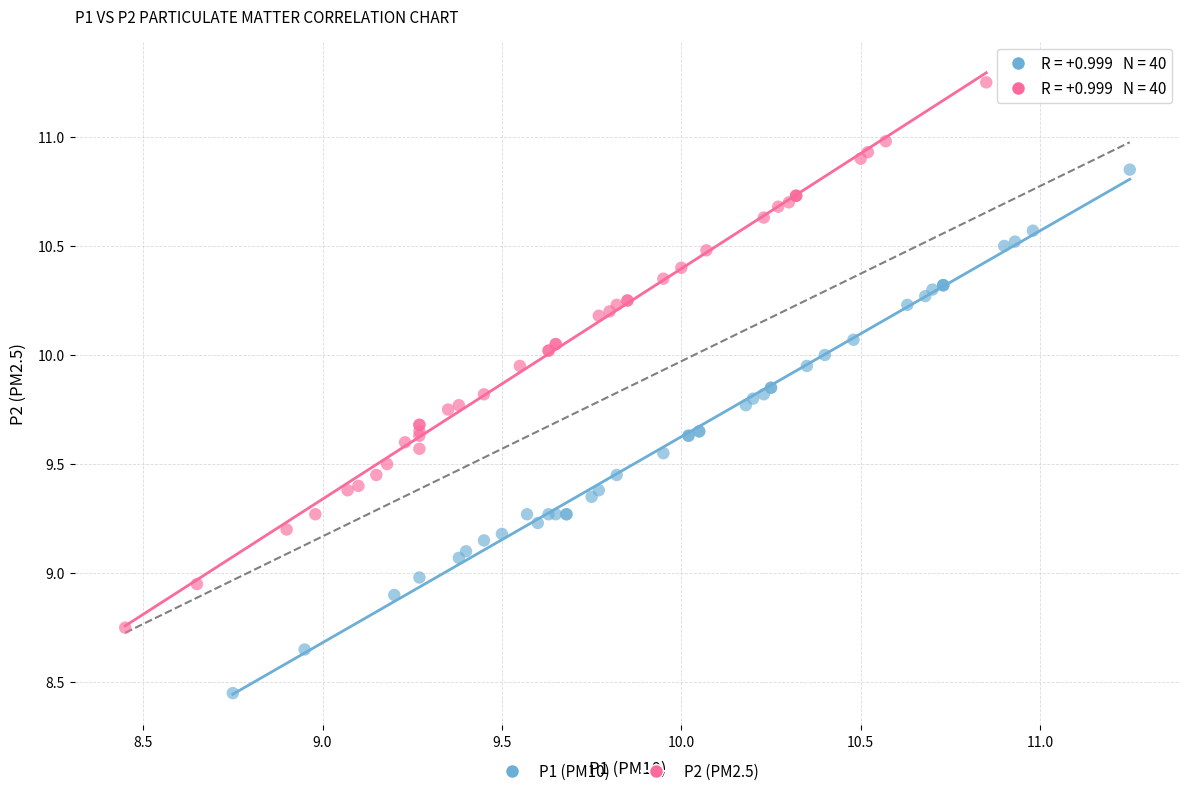

Which series has the widest spread of Y values?

P2 (PM2.5)